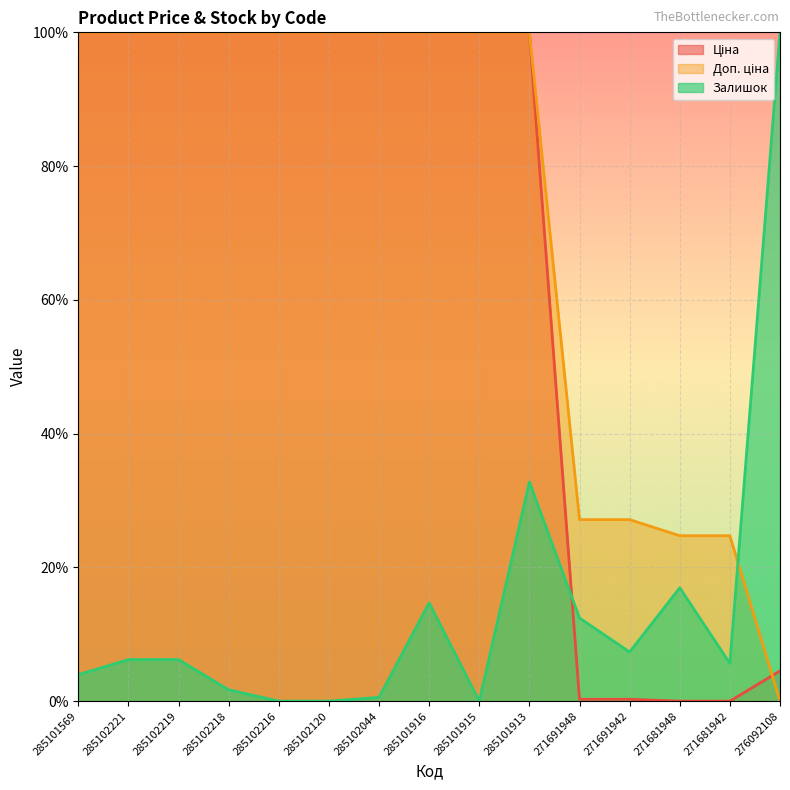

True or false: Залишок has a value of 6.2 at 285102221.

True